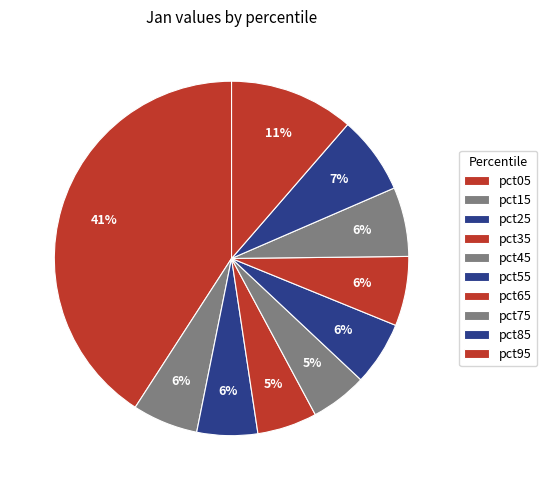

Approximately how many times larger is the value at pct15 compared to pct05?

0.1